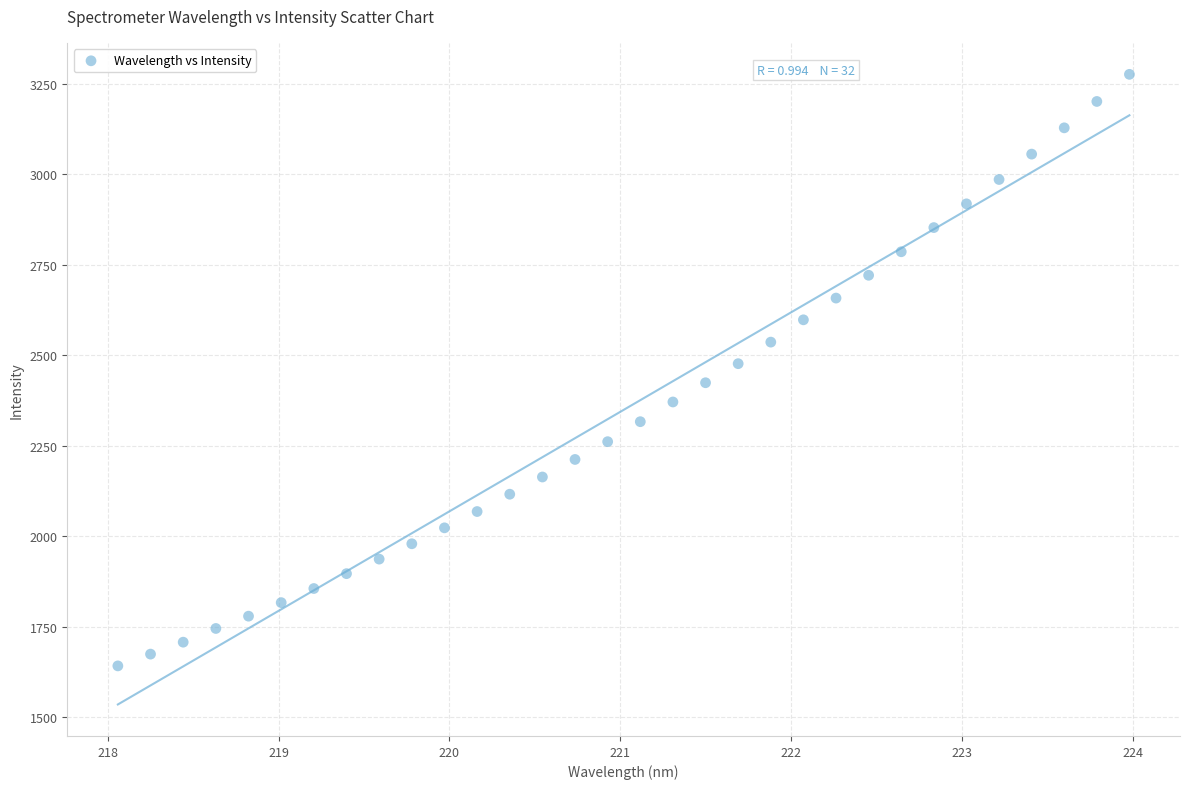

What is the range of X values (max minus min)?

5.9